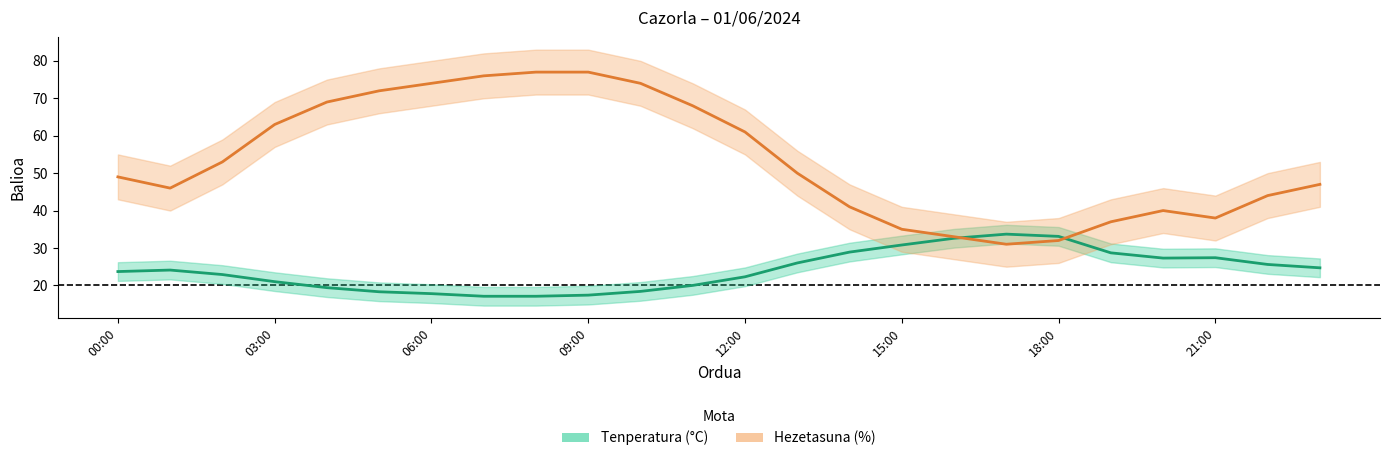

How many times do Tenperatura (°C) and Hezetasuna (%) cross each other?

2